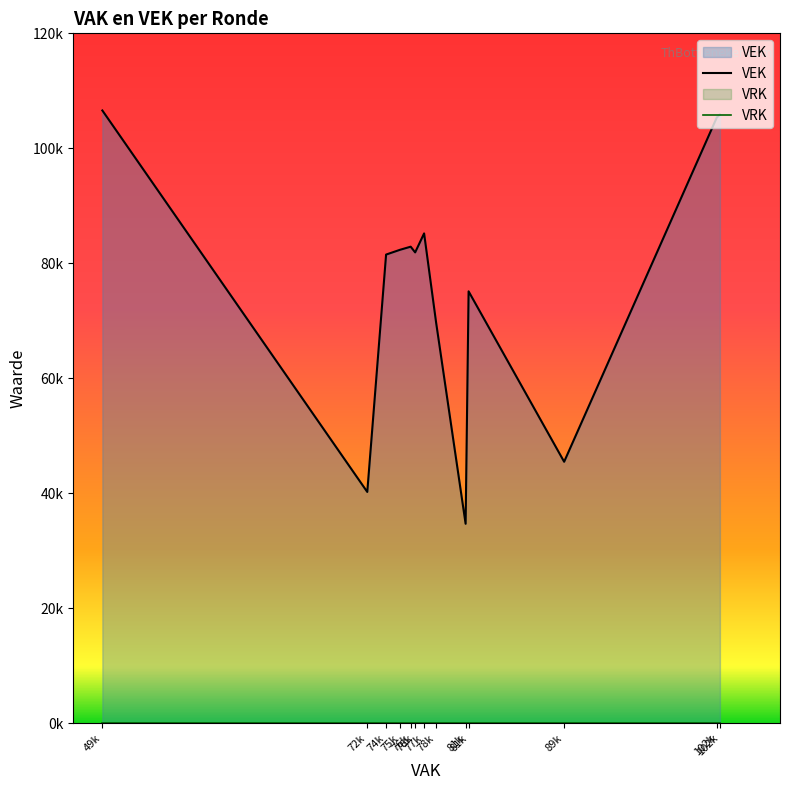

Which series has the largest range (max minus min)?

VEK